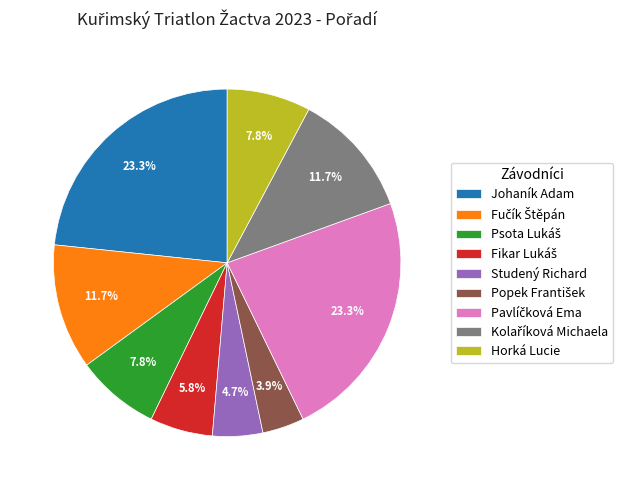

How many segments does this pie chart have?

9